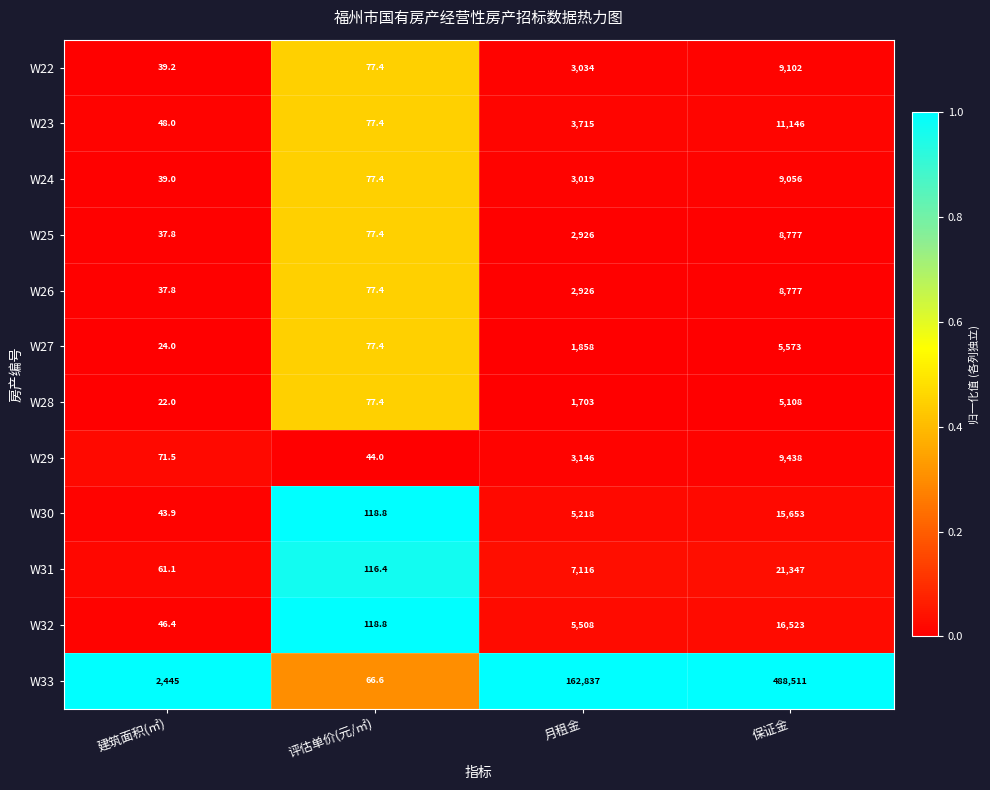

What value does the W23 series have at 评估单价(元/㎡)?

77.4